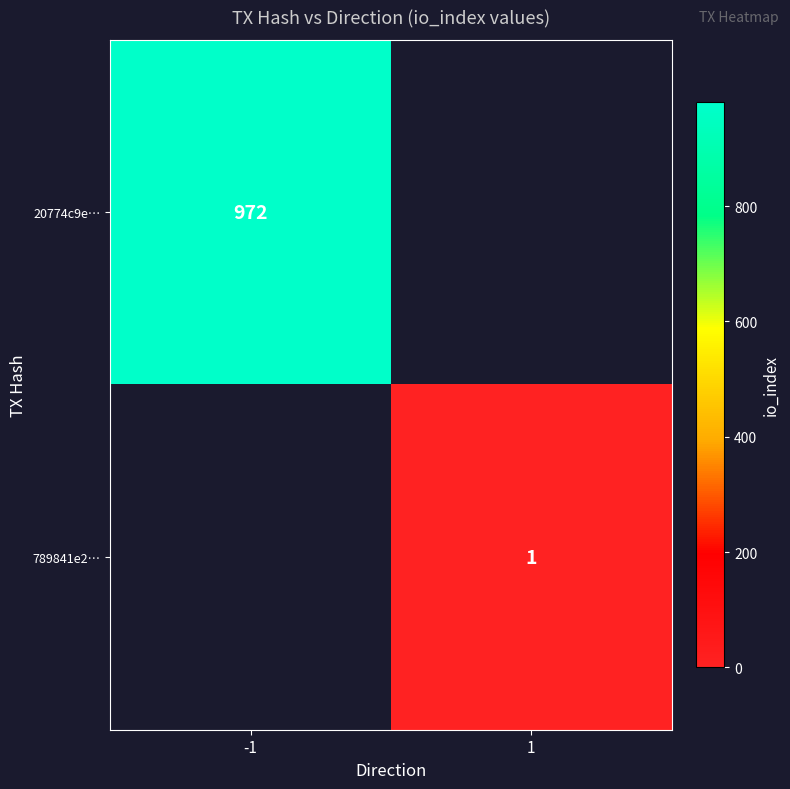

The value of 789841e2… at 1 is 1. True or false?

True